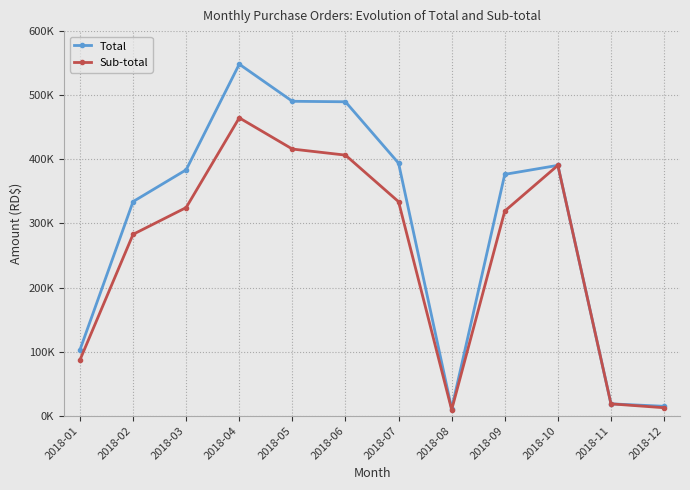

Reading left to right, list all the values displayed in this chart.

Total: 2018-01=102864.0	2018-02=334021.0	2018-03=383626.5	2018-04=548436.6	2018-05=490534.0	2018-06=489762.9	2018-07=394002.0	2018-08=11066.4	2018-09=376539.1	2018-10=390600.0	2018-11=18560.0	2018-12=14750.0
Sub-total: 2018-01=87037.0	2018-02=282973.0	2018-03=324736.5	2018-04=464709.6	2018-05=416020.0	2018-06=406552.9	2018-07=333900.0	2018-08=9375.2	2018-09=319271.6	2018-10=390600.0	2018-11=18560.0	2018-12=12500.0